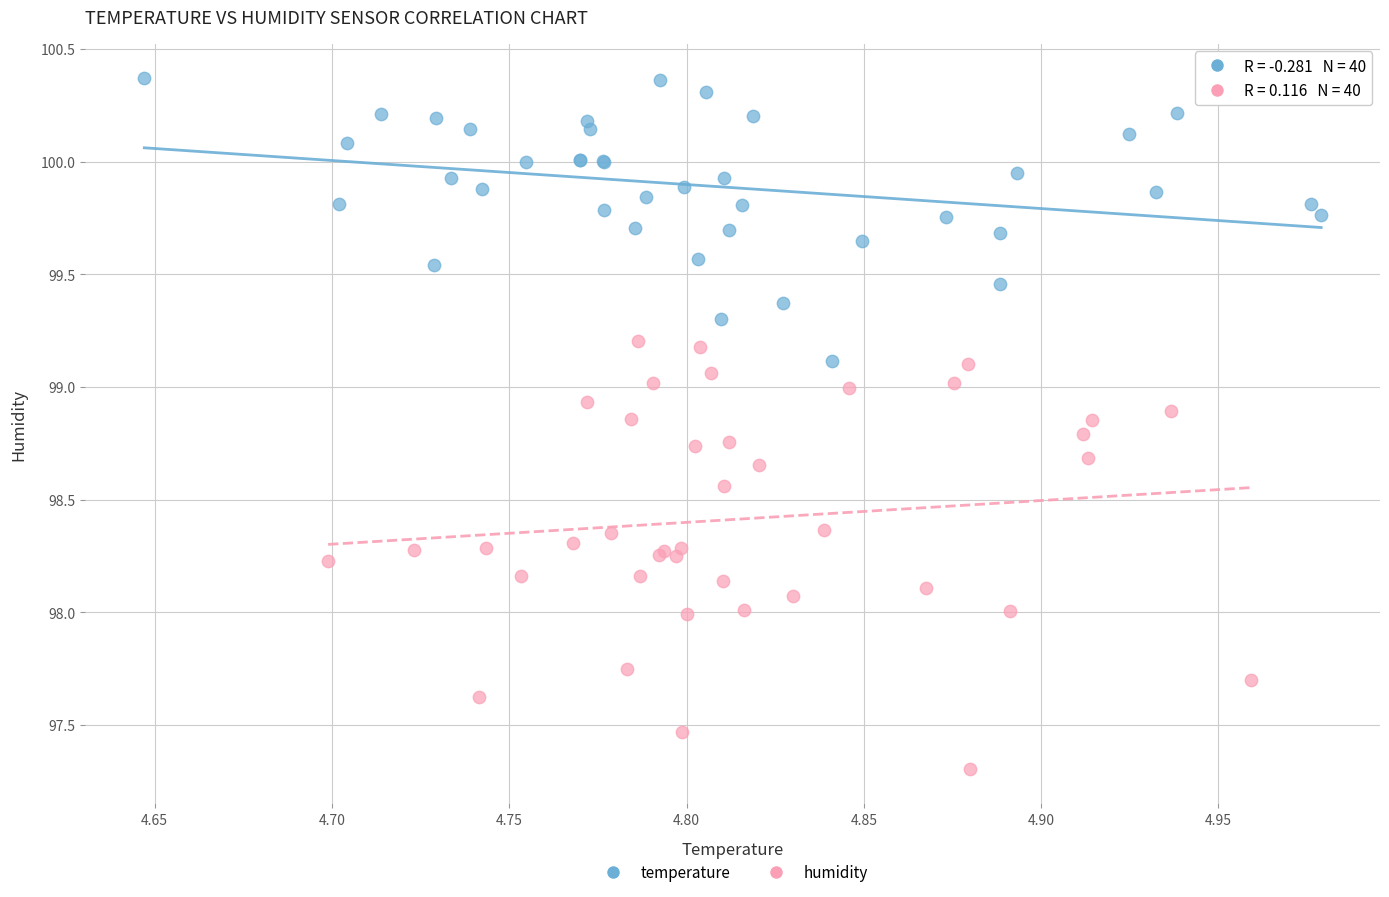

Which series contains the highest Y value?

temperature